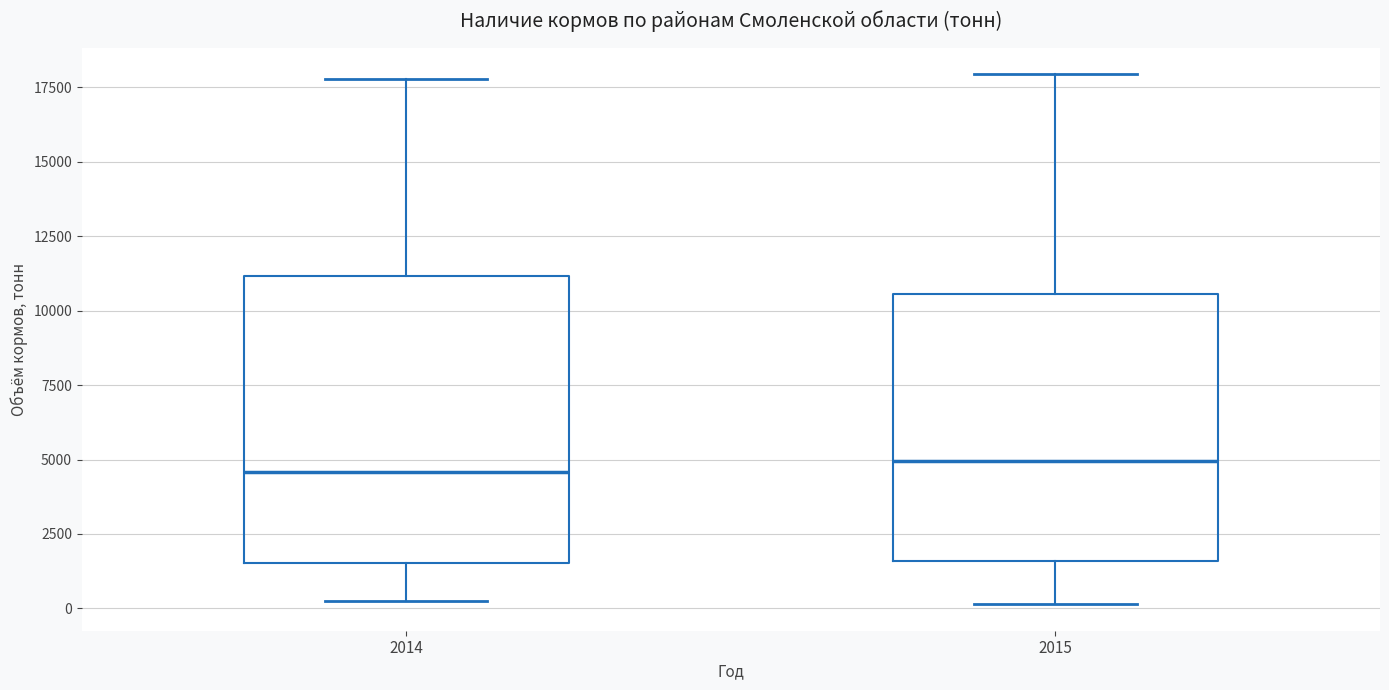

Comparing the boxes themselves (not the whiskers), which one is the tallest?

2014